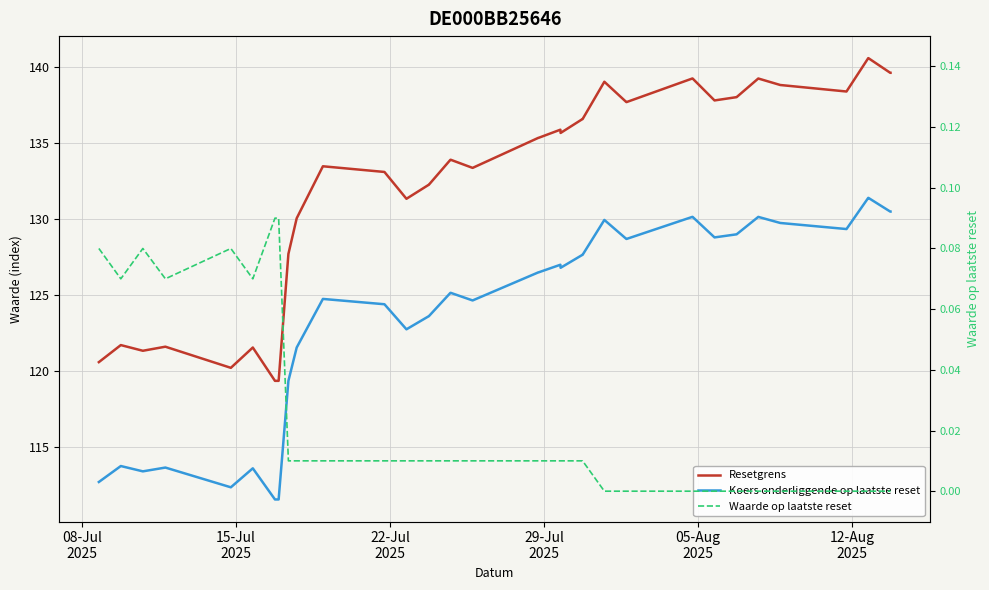

True or false: Waarde op laatste reset has more than 0 points higher than both neighbors.

True